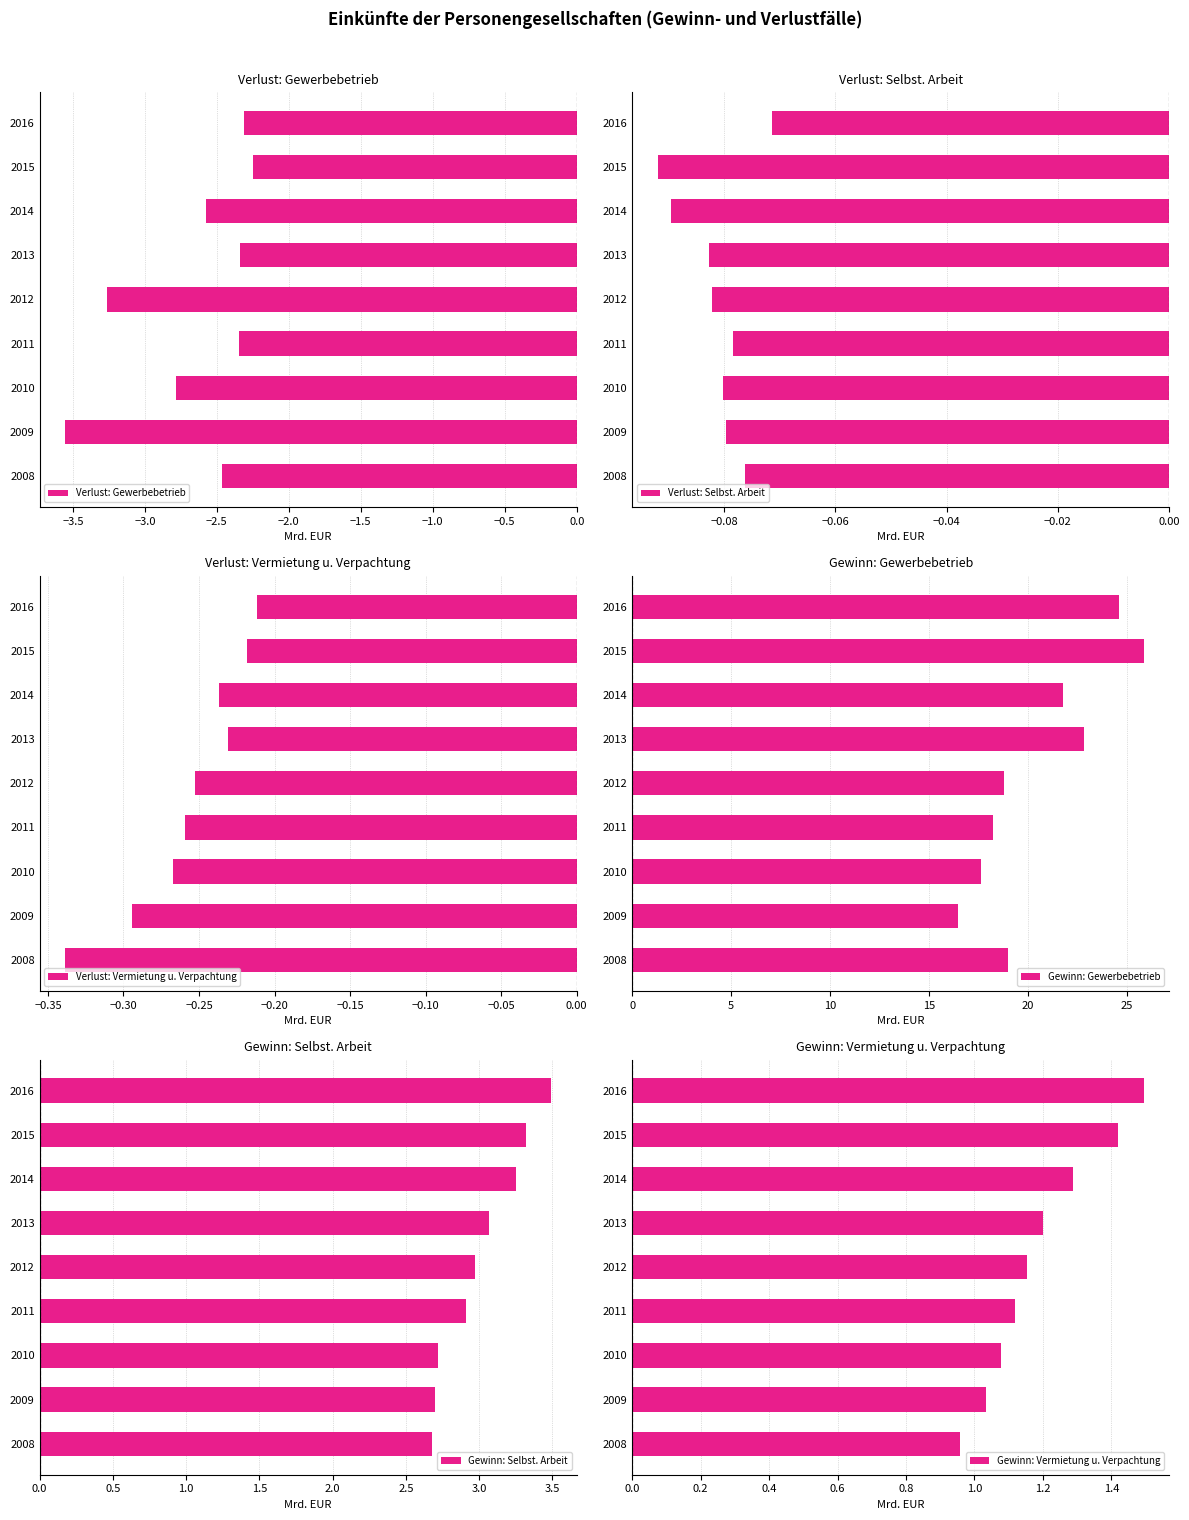

What is the difference between the second highest and minimum values in the Verlust: Gewerbebetrieb series?

1.2